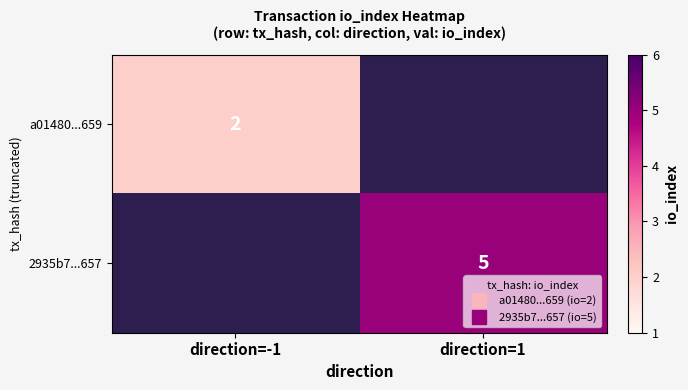

Is it true that 2935b7...657 equals 2.9 at direction=1?

False